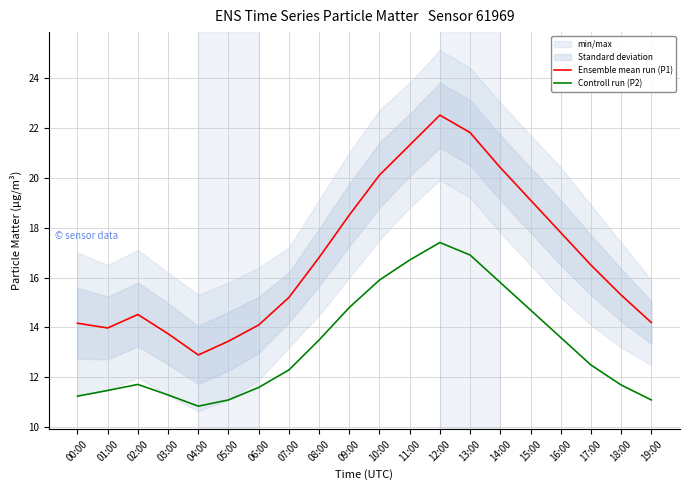

What is the value of the Ensemble mean run (P1) point at the 15th from the left?

20.4